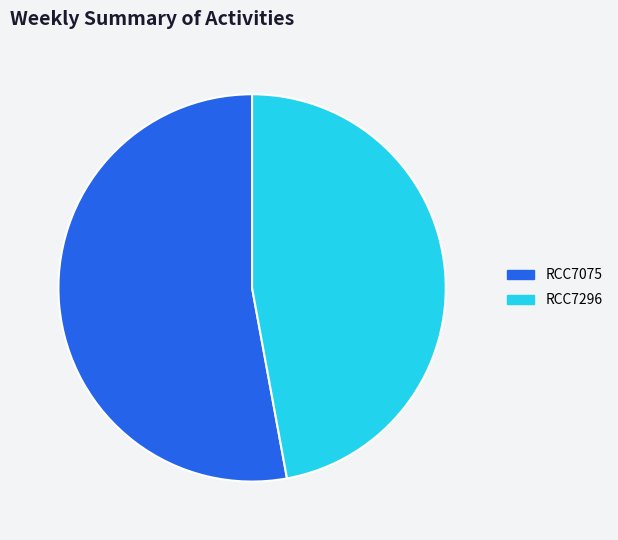

What is the smallest slice in the pie chart?

RCC7296